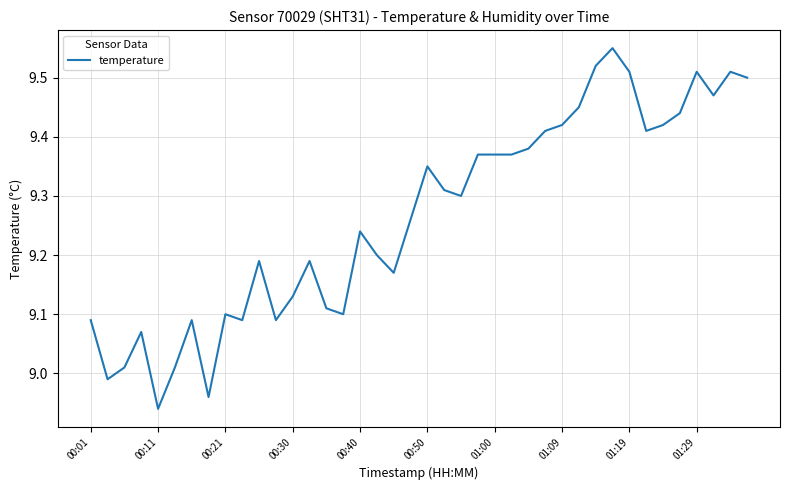

What is the difference between the maximum and minimum values?

0.6